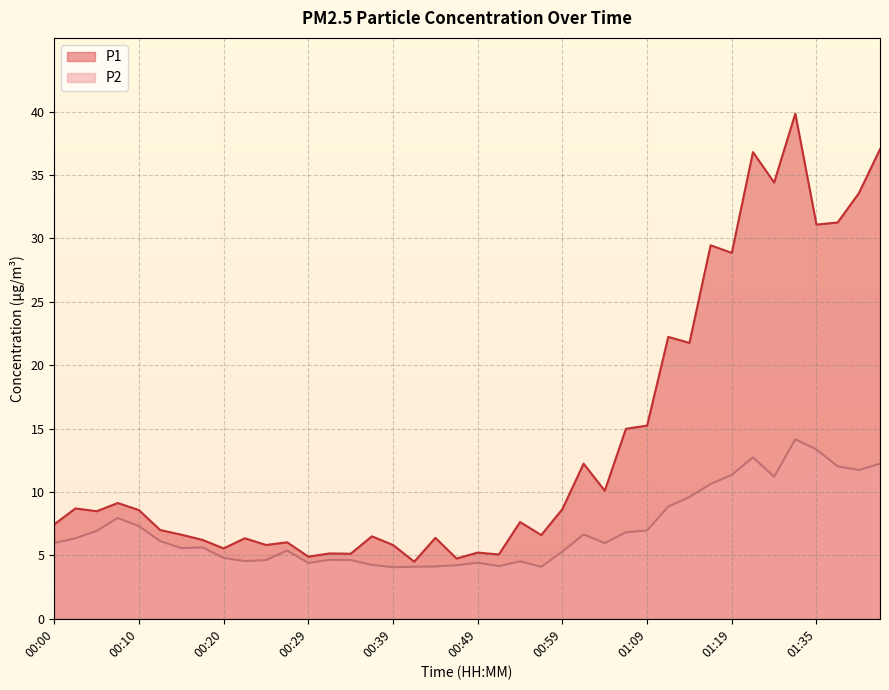

At 01:19, list the series in order from smallest to largest.

P2, P1